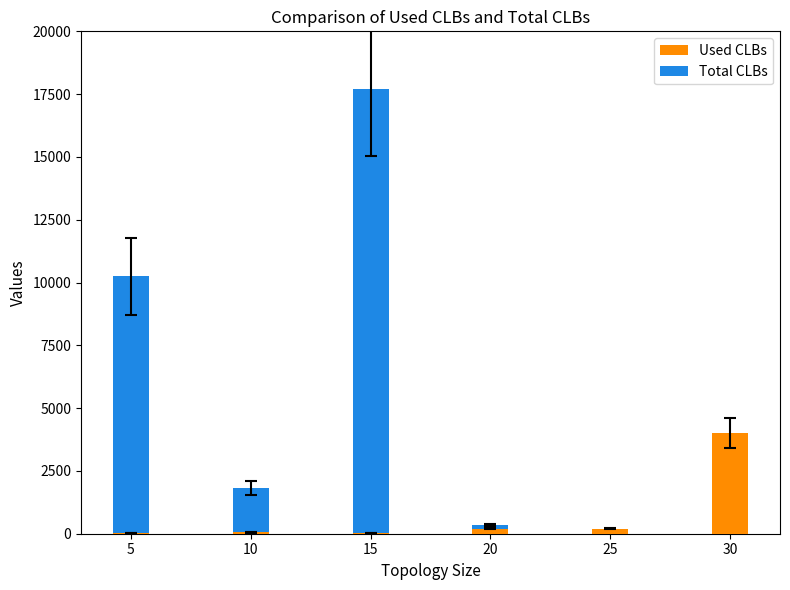

How many values in the Total CLBs series exceed 1821?

2